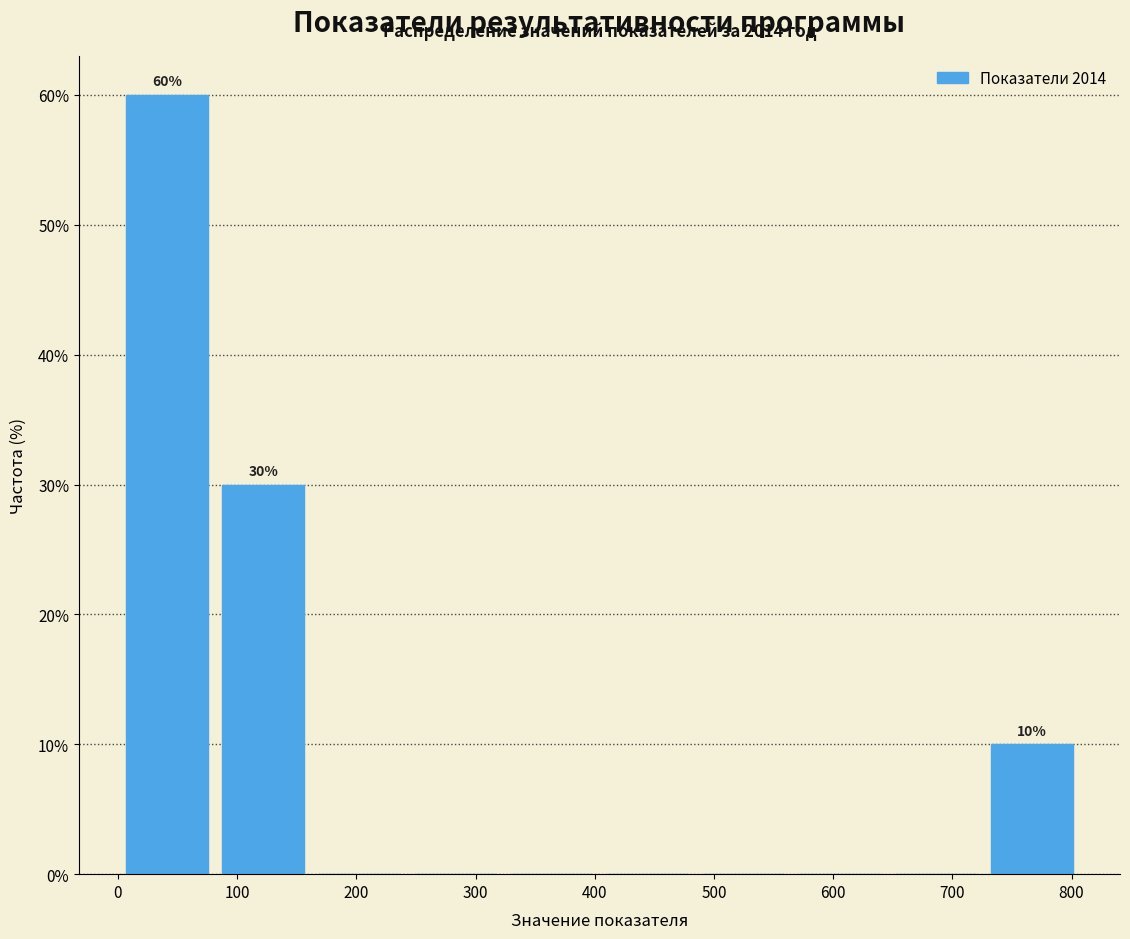

Over which range of the x-axis is the bar tallest?

0 to 80